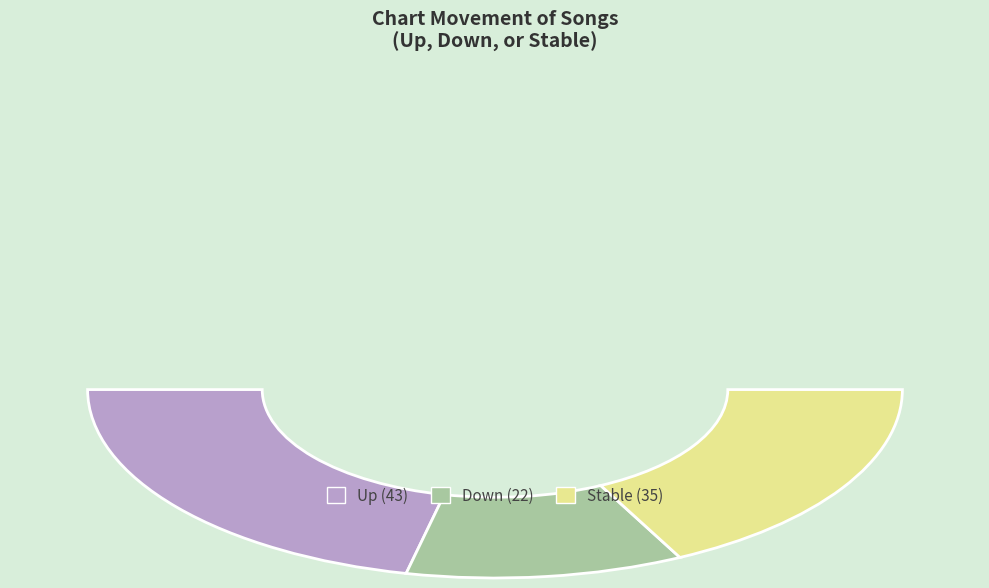

What percentage is the down slice, to the nearest percent?

22%